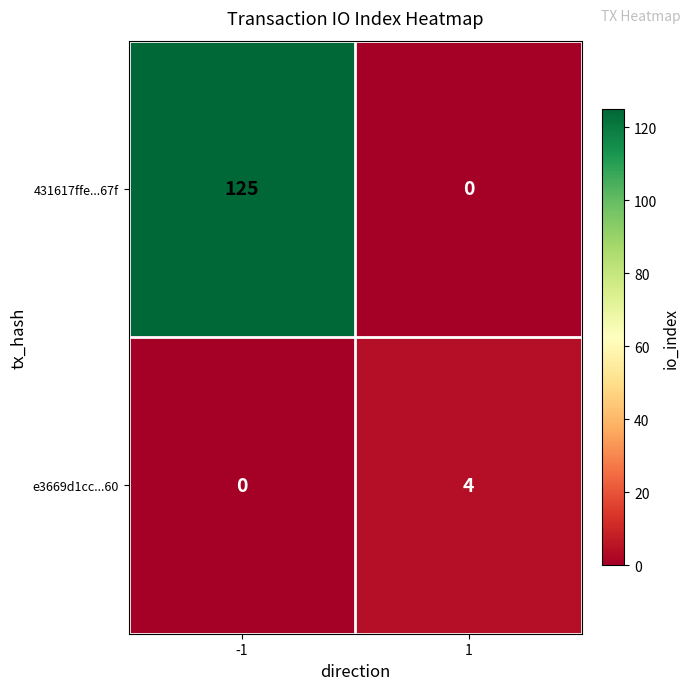

How many data points in 431617ffe...67f are less than 125?

1